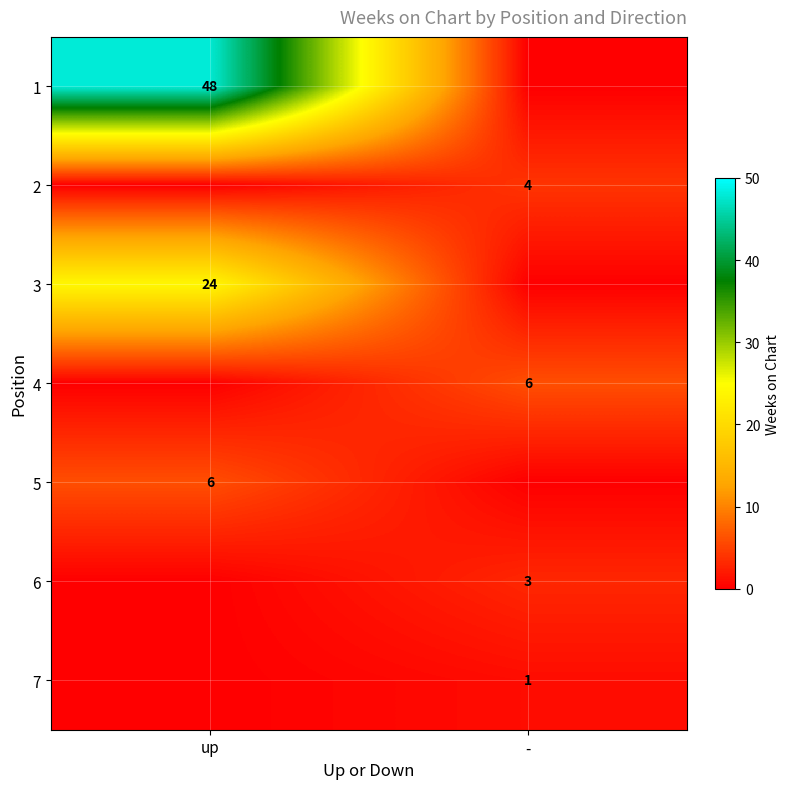

At which category is the sum across all series the highest?

up